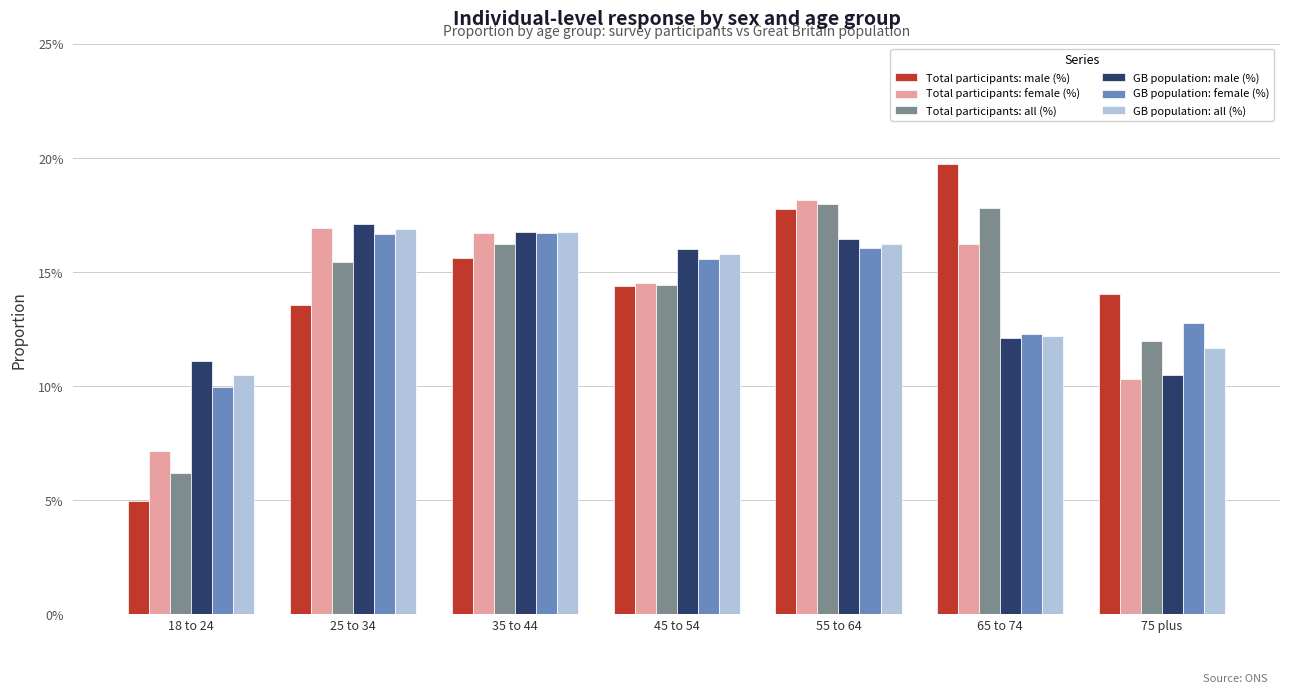

At how many categories does at least one series exceed 0?

7